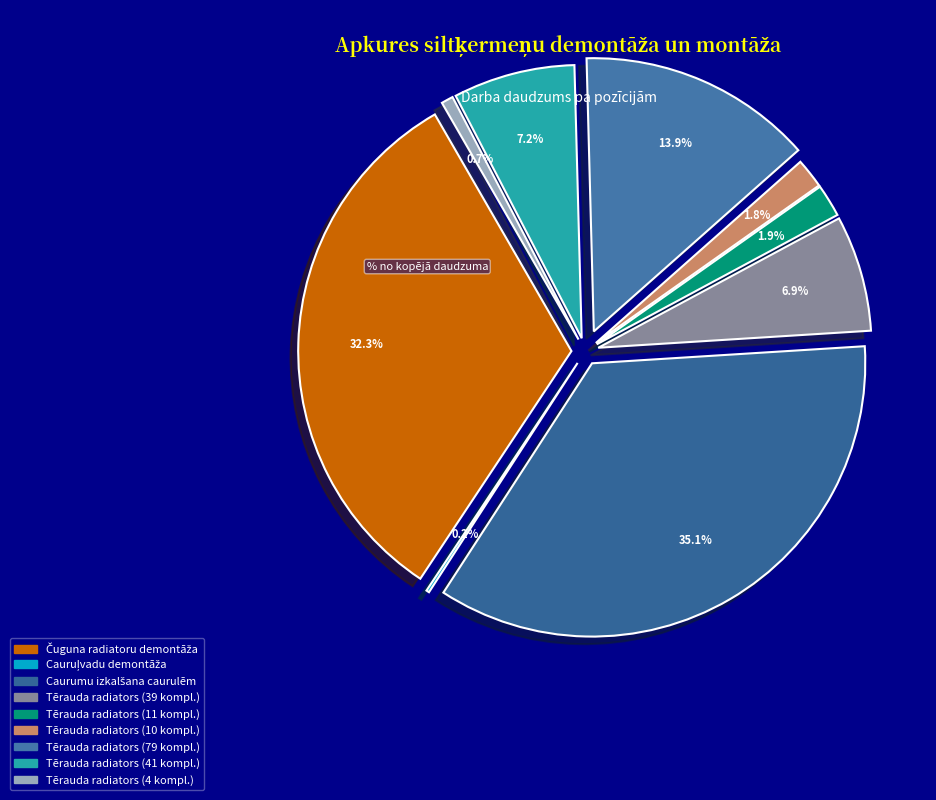

Count the number of slices in the pie.

9